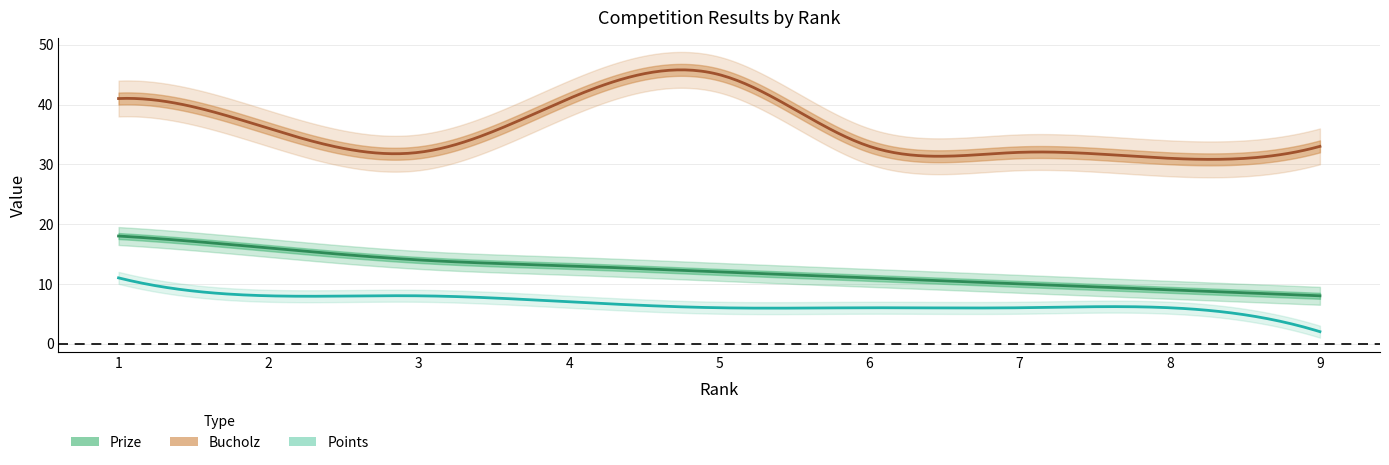

Reading right to left, list all the values displayed in this chart.

Prize: 8	9	10	11	12	13	14	16	18
Bucholz: 33	31	32	33	45	41	32	36	41
Points: 2	6	6	6	6	7	8	8	11